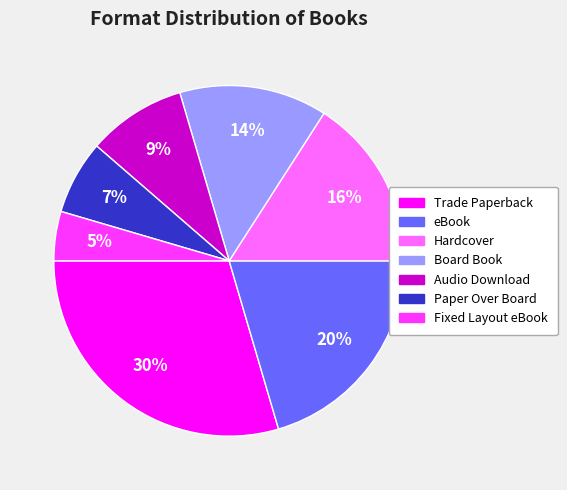

Which category has the smallest portion of the pie?

Fixed Layout eBook